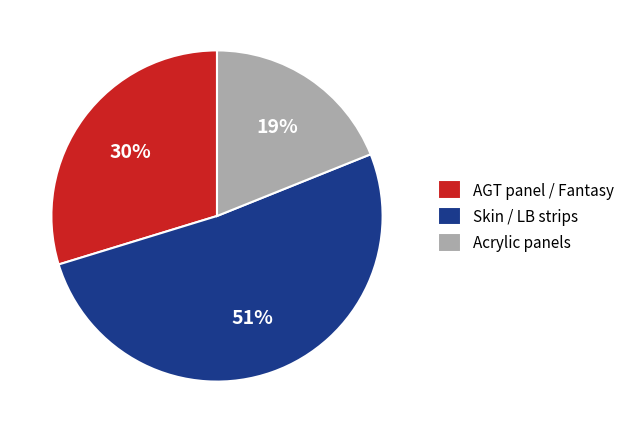

What percentage is the Acrylic panels slice, to the nearest percent?

19%